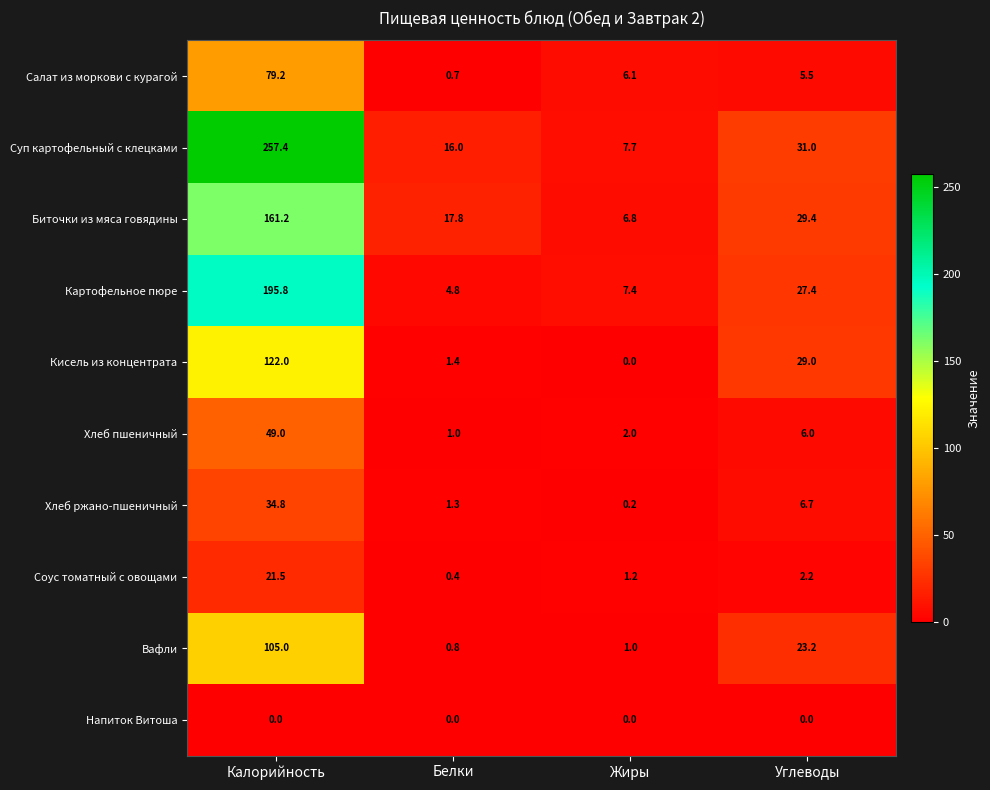

What is the sum of the Картофельное пюре values at Белки and Калорийность?

200.6